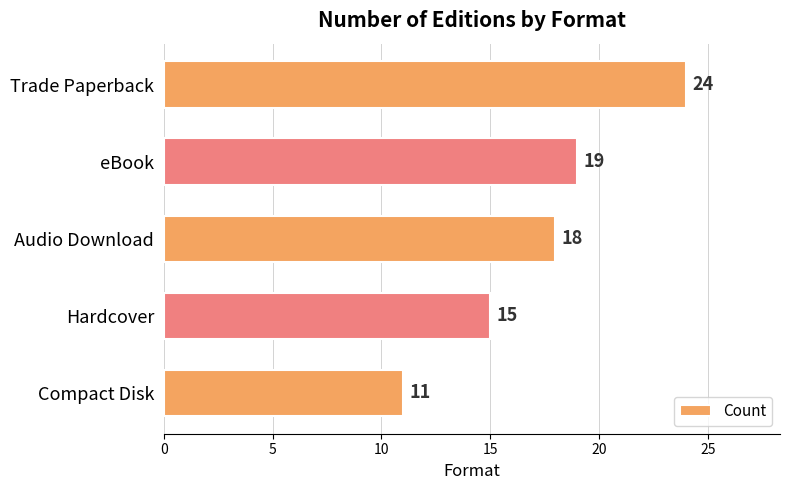

Count the number of categories in the chart.

5